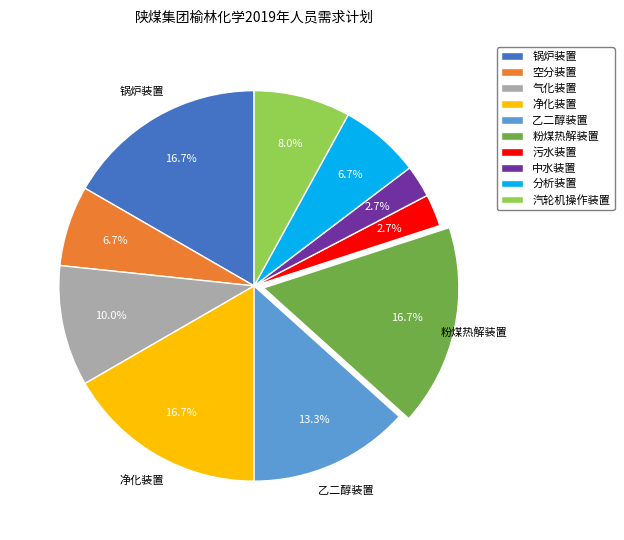

To the nearest percent, what portion does 锅炉装置 represent?

17%